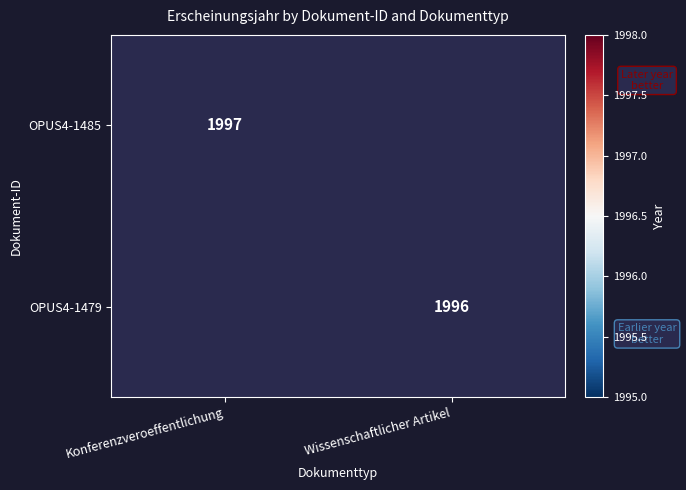

The OPUS4-1479 series shows 3442 at Wissenschaftlicher Artikel. True or false?

False